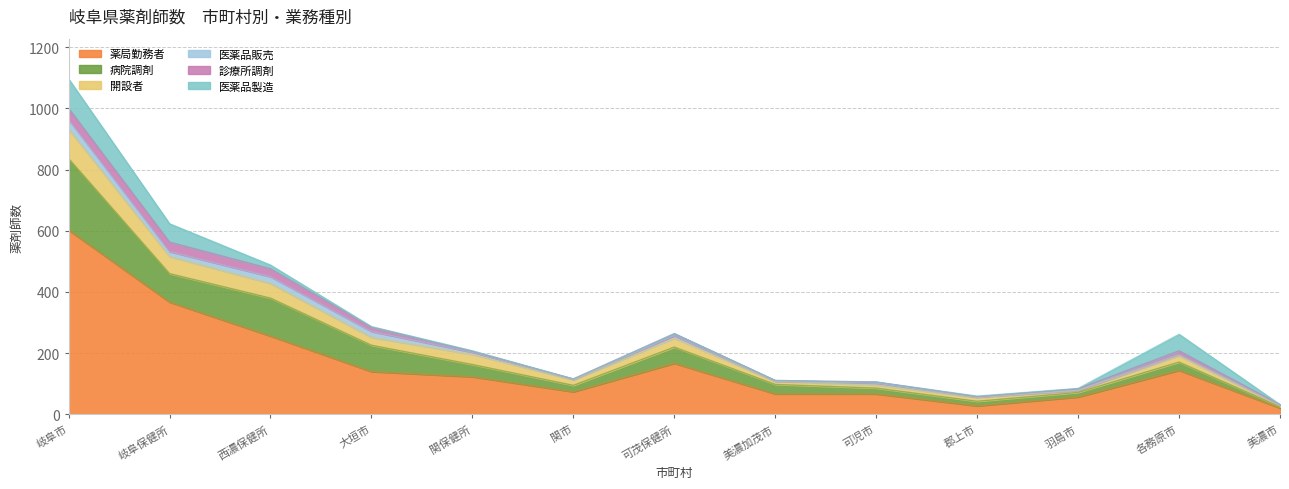

Reading left to right, what are all the values shown in this chart?

薬局勤務者: 602	367	256	140	123	74	167	67	67	28	57	144	21
病院調剤: 234	93	124	86	40	21	53	31	19	15	15	27	4
開設者: 96	56	48	26	33	18	29	10	10	12	6	21	3
医薬品販売: 31	16	22	19	7	2	8	1	6	2	1	4	3
診療所調剤: 37	31	26	14	3	1	7	2	4	1	5	12	1
医薬品製造: 96	60	12	2	2	0	0	0	0	2	1	54	0